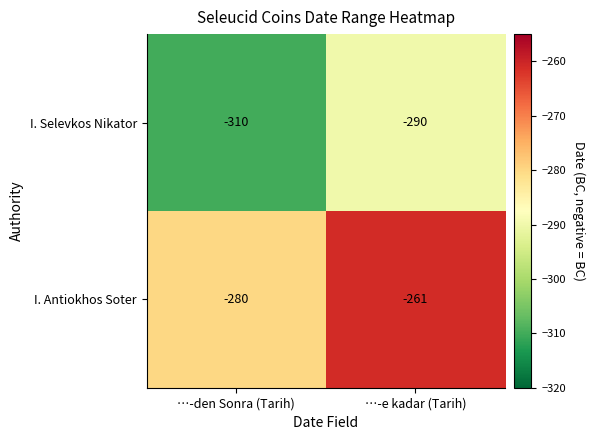

At …-den Sonra (Tarih), list the series in order from largest to smallest.

I. Antiokhos Soter, I. Selevkos Nikator